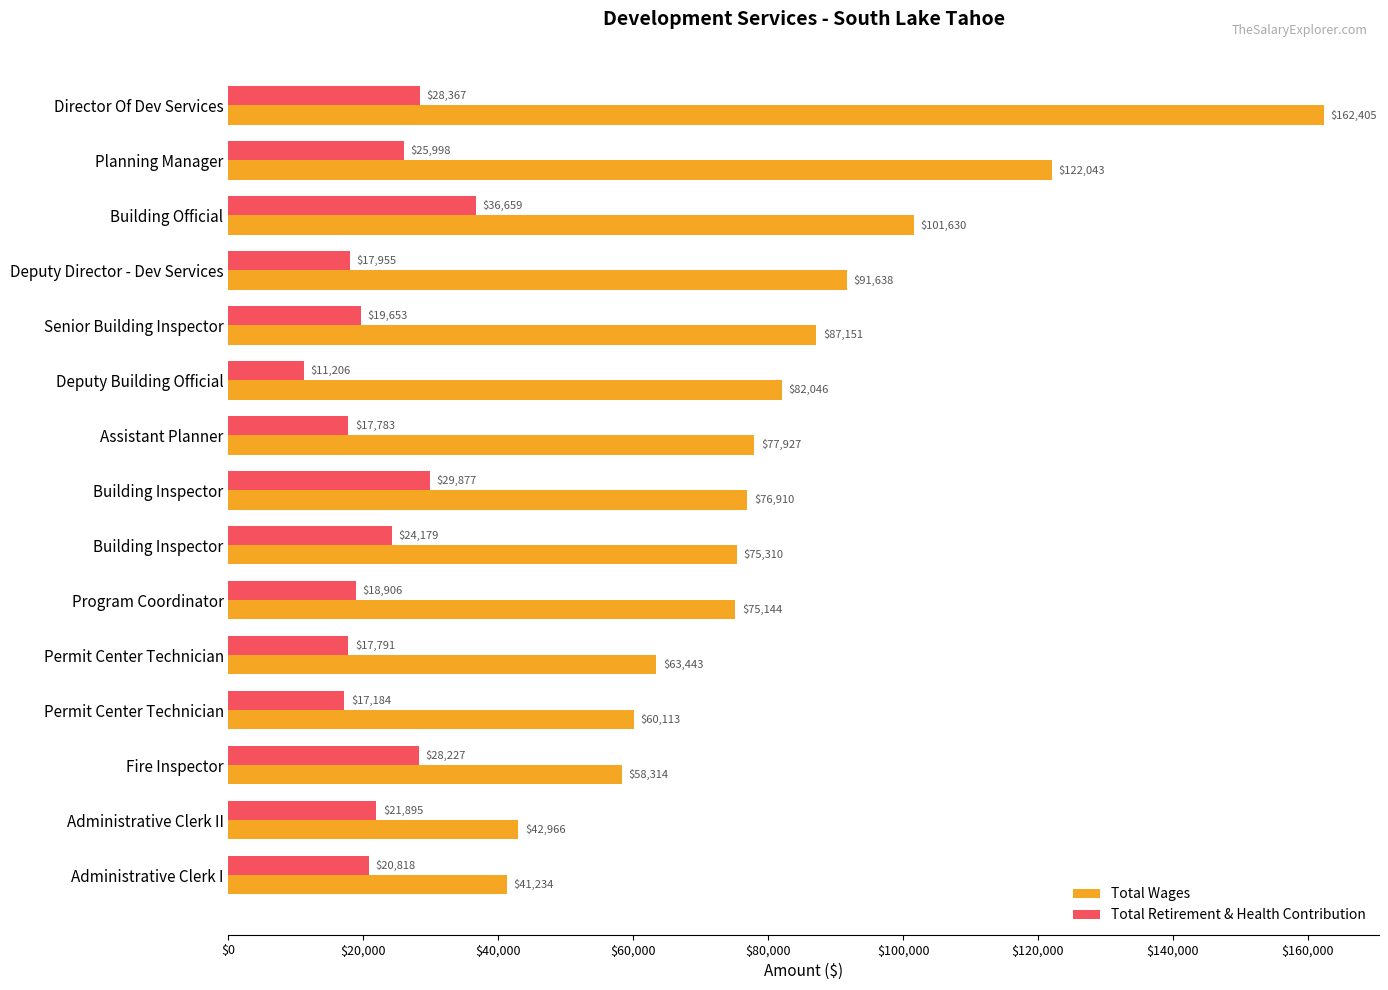

How many values in the Total Retirement & Health Contribution series are below 20818?

7